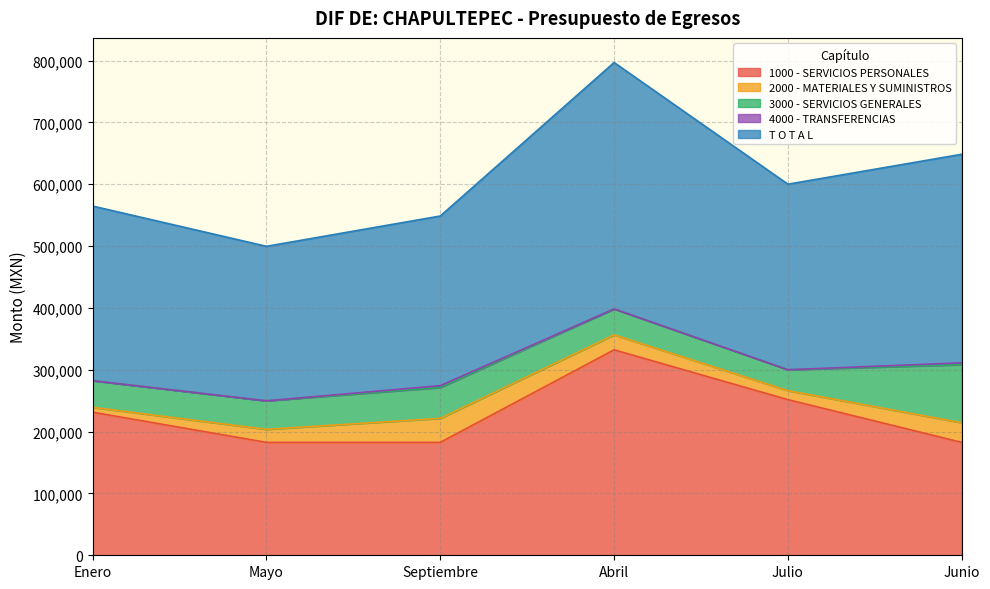

Between Mayo and Enero, which is larger?

Enero